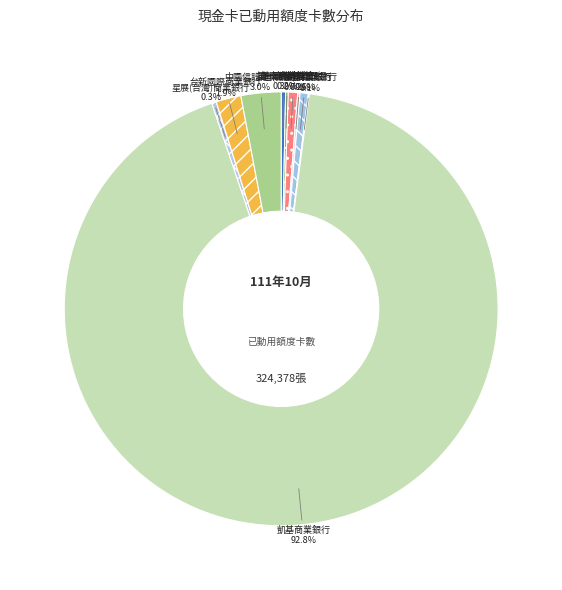

Which slice represents more than half of the pie?

凱基商業銀行